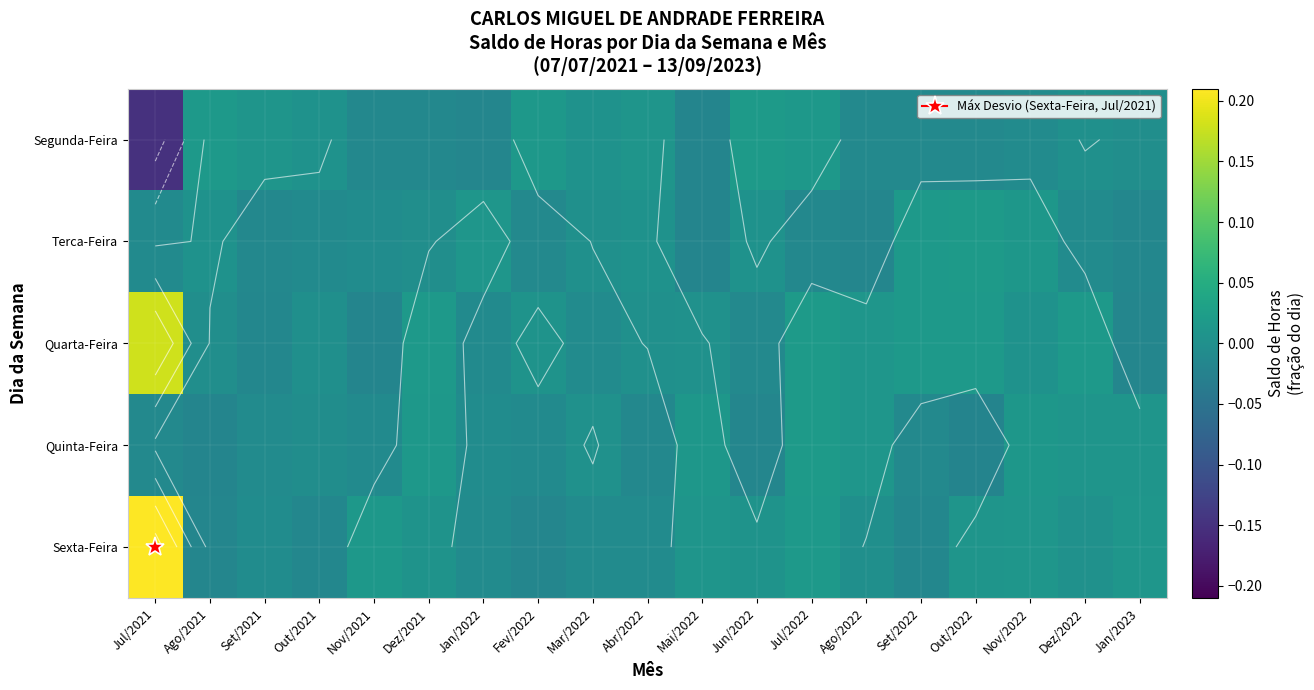

Is the value of Quarta-Feira at Jun/2022 greater than the value of Sexta-Feira at Jun/2022?

No